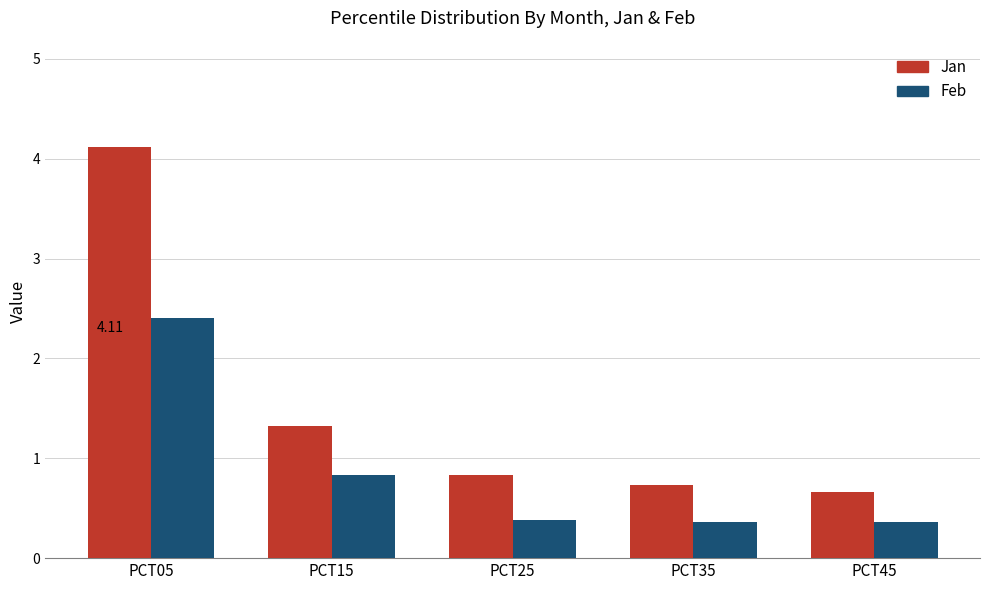

Is the value of Jan at PCT05 greater than the value of Feb at PCT15?

Yes